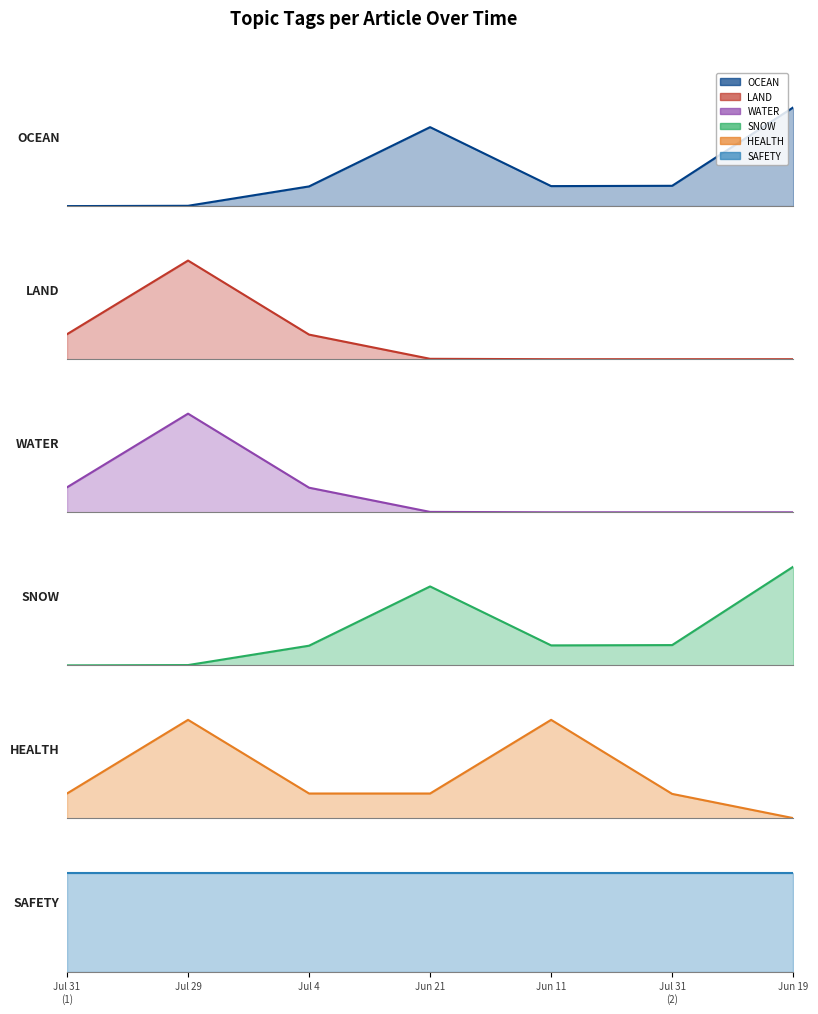

What position from the right is Jul 29?

6